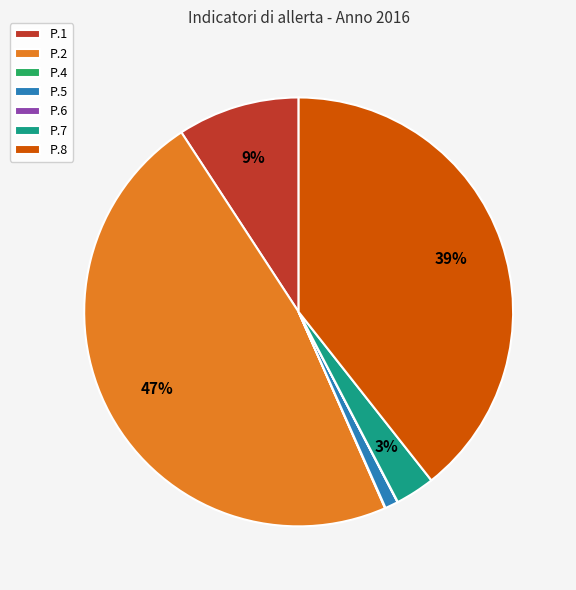

True or false: P.8 accounts for 33% of the total.

False